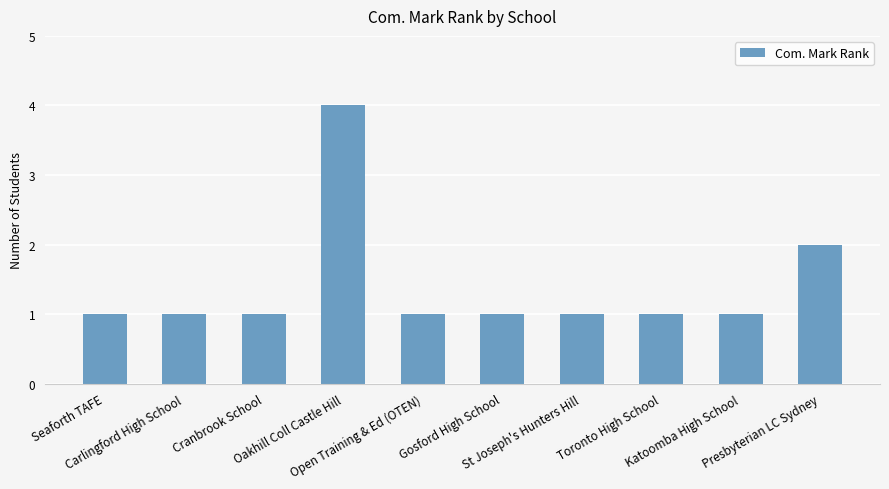

What is the label of the 2nd bar from the right?

Katoomba High School